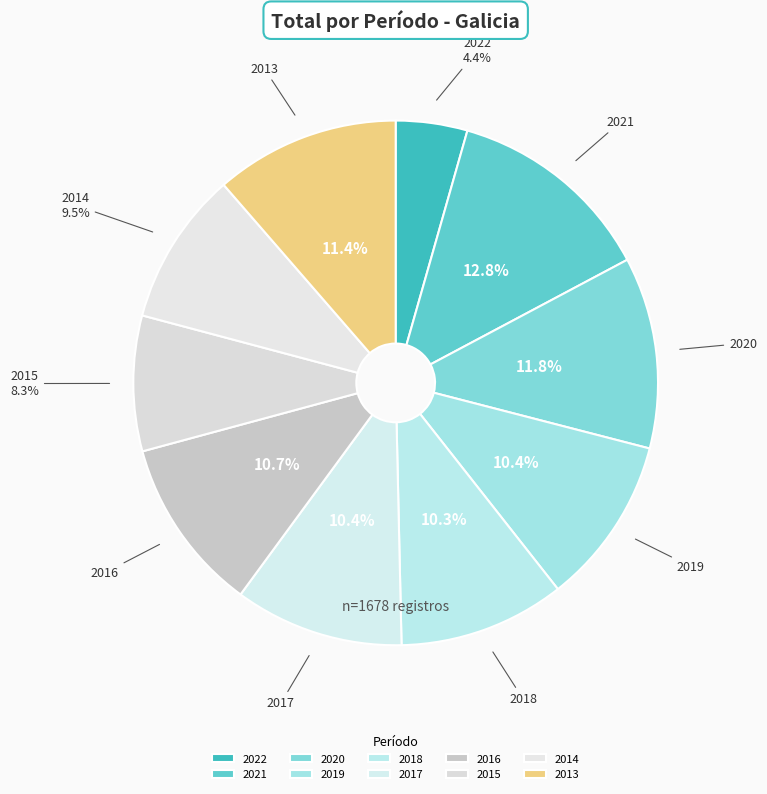

Is 2017 the majority of the pie?

No